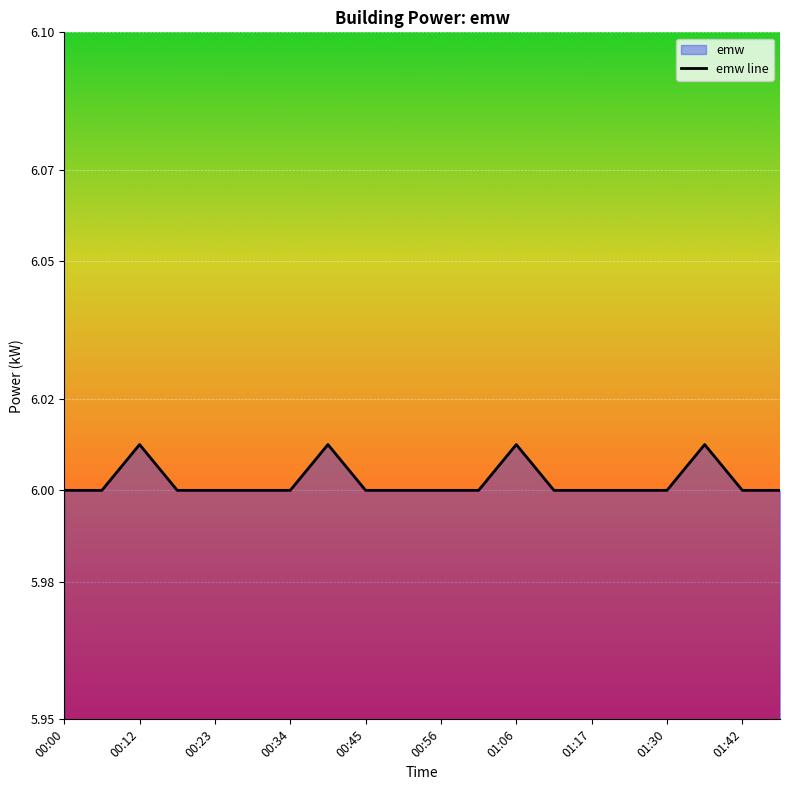

List the labels in order of value, largest first.

00:12, 00:39, 01:06, 01:37, 00:00, 00:06, 00:18, 00:23, 00:29, 00:34, 00:45, 00:50, 00:56, 01:01, 01:12, 01:17, 01:25, 01:30, 01:42, 01:46